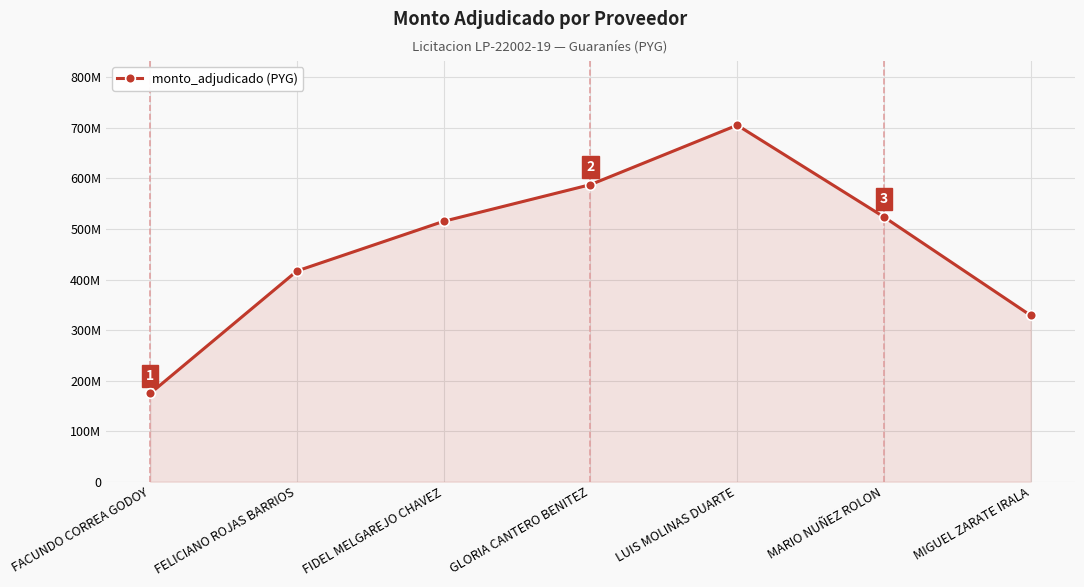

Is this an area chart (filled region under the line)?

Yes